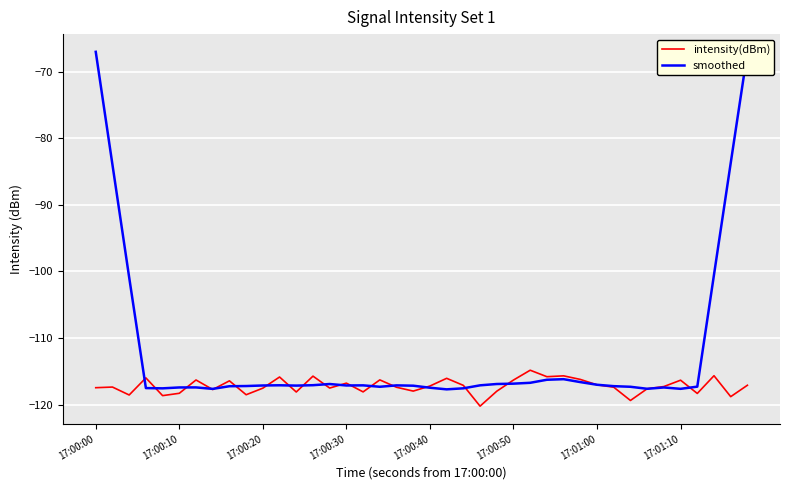

How many series are shown in this chart?

2